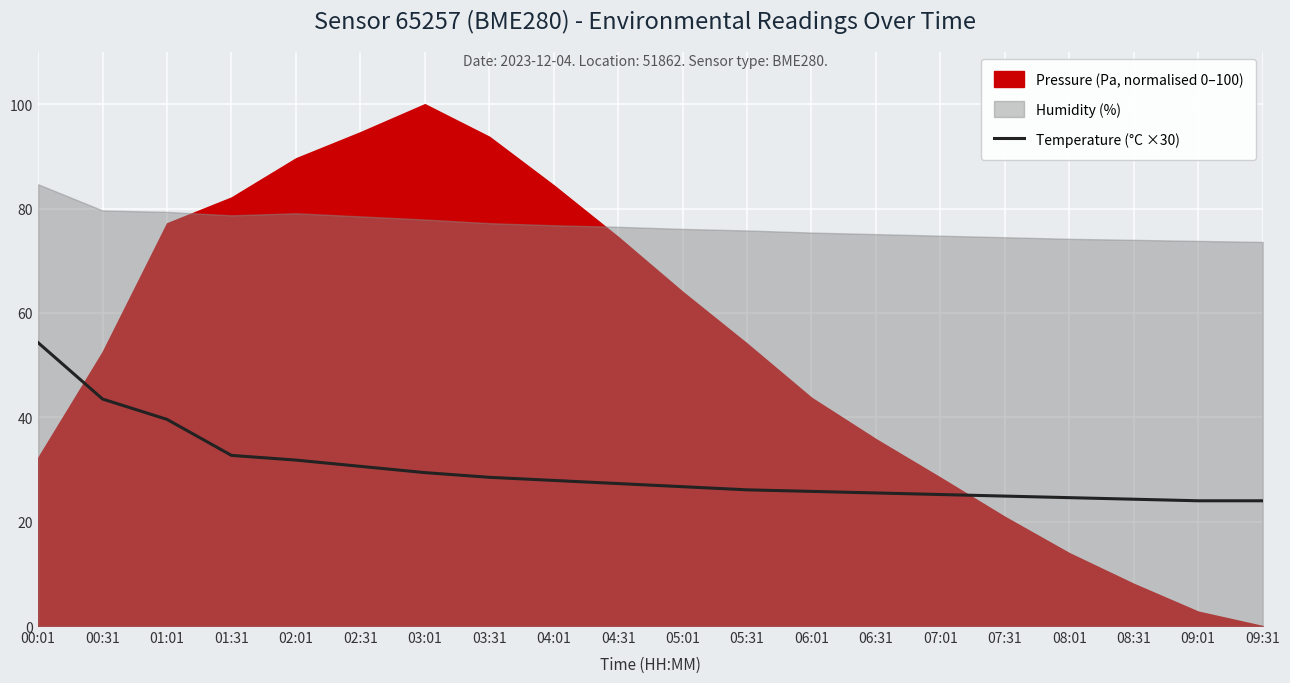

At which label does Temperature (°C ×30) reach its peak?

00:01